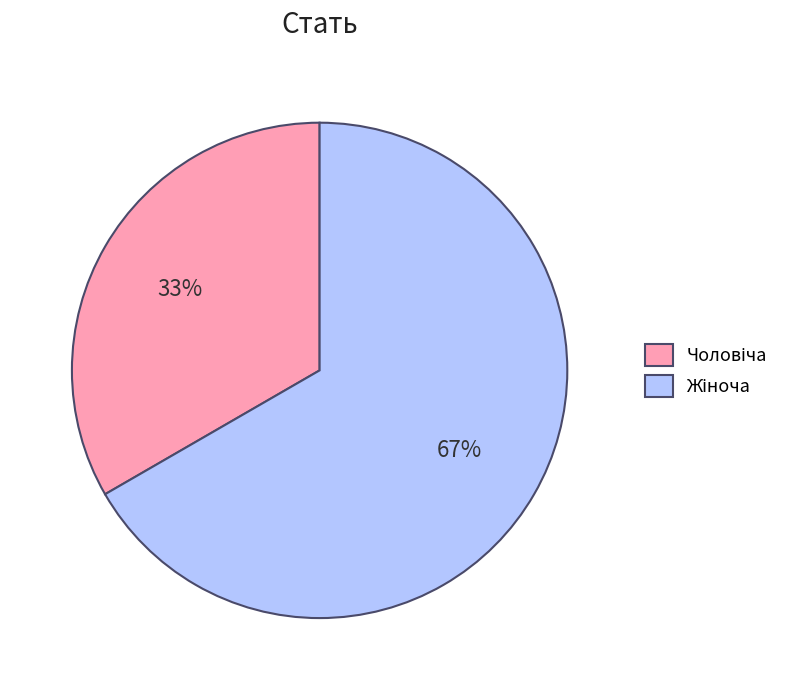

Is there any slice that represents more than half of the pie?

Yes